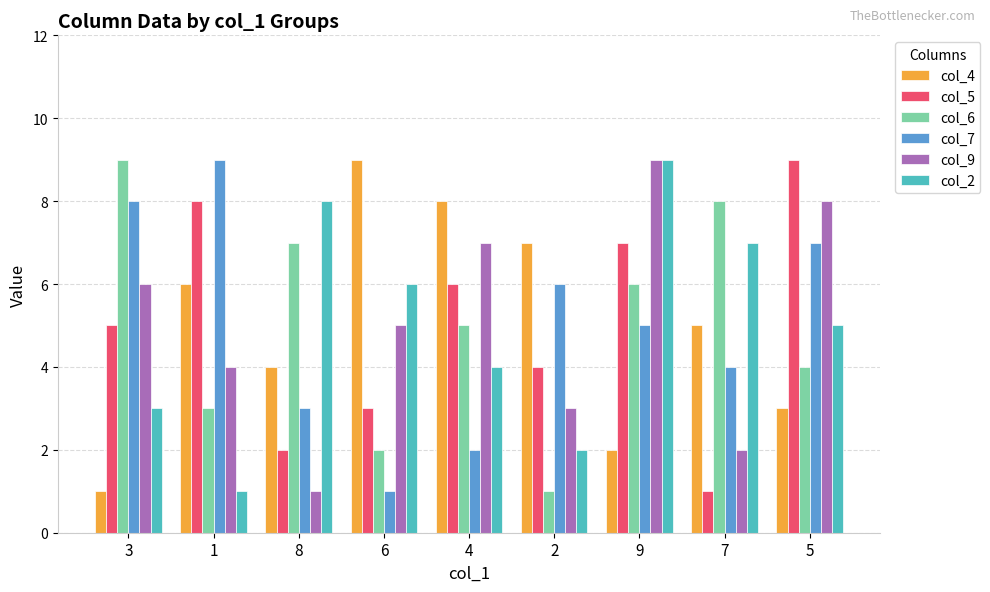

What is the label of the 8th bar from the right?

1